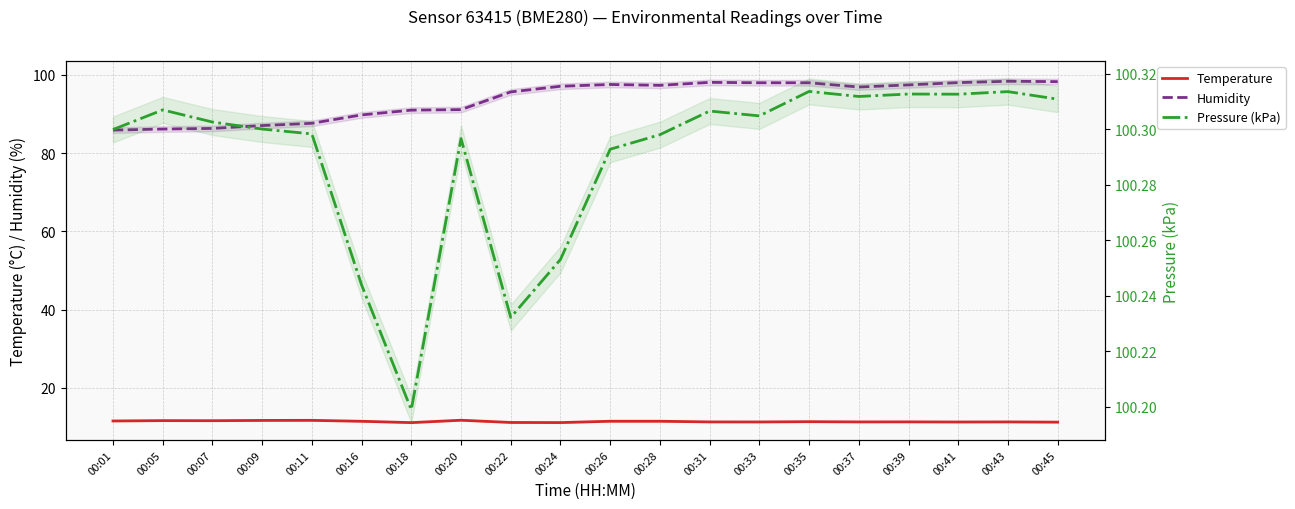

How many lines are shown in the chart?

3